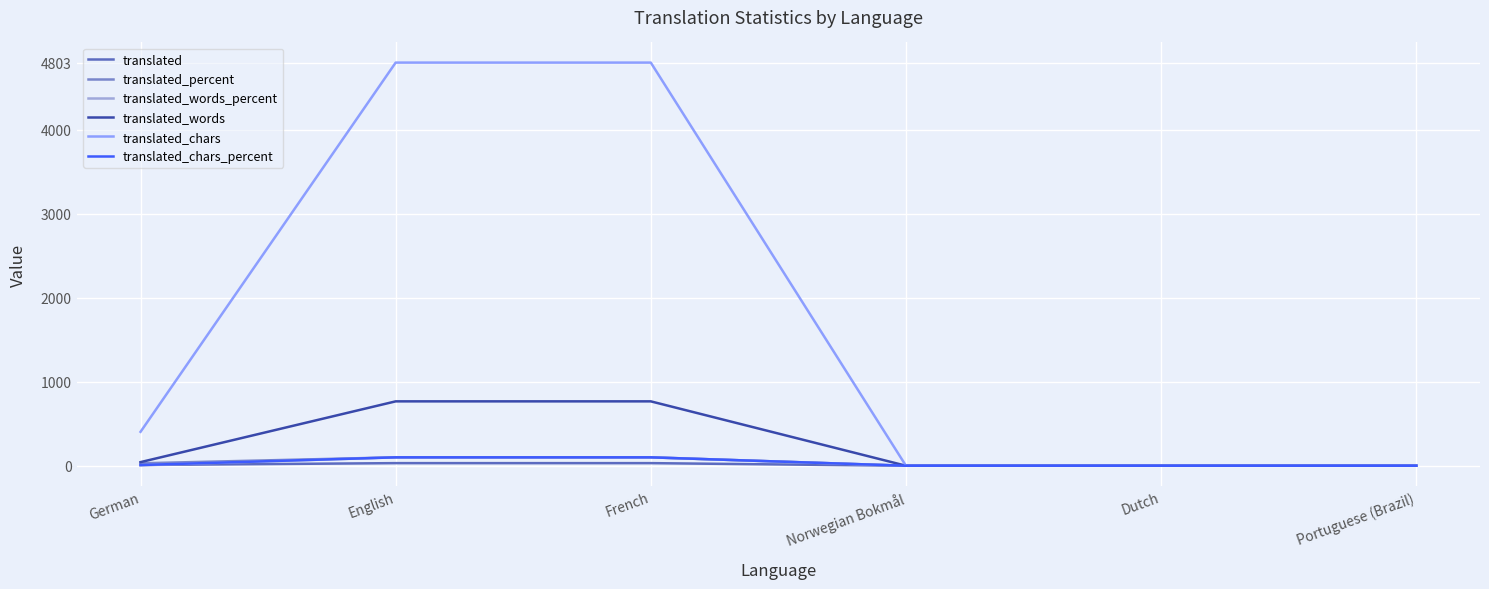

What is the spread (max minus min) of values at French?

4772.0